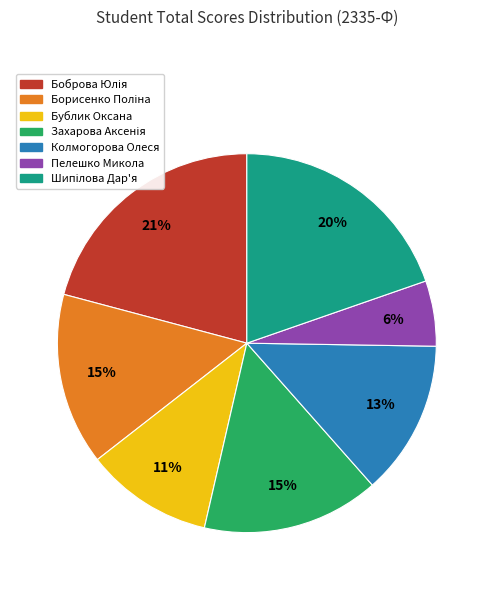

How many segments does this pie chart have?

7